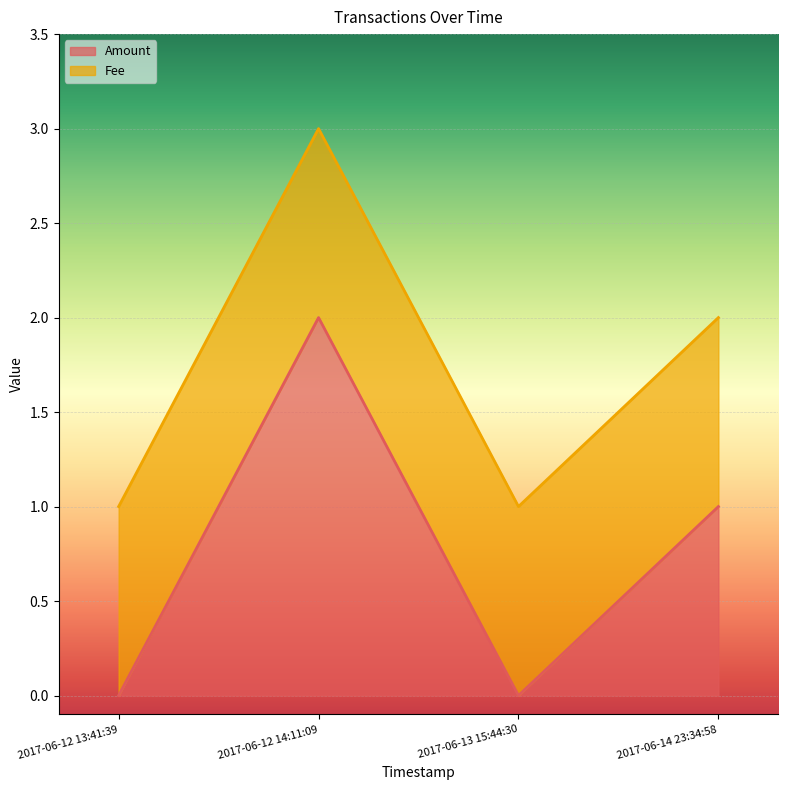

Which has a higher value, 2017-06-12 14:11:09 or 2017-06-12 13:41:39?

2017-06-12 14:11:09